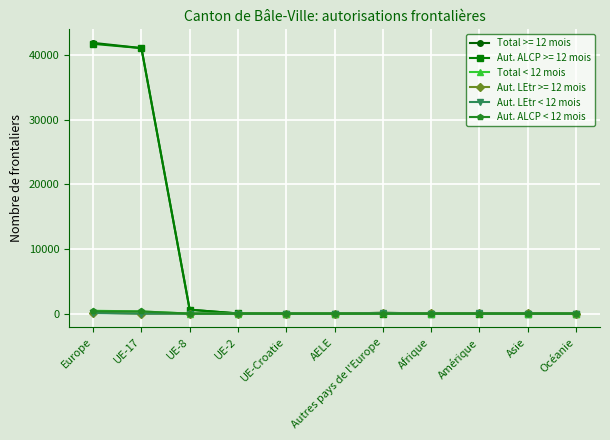

What is the greatest value displayed?

41926